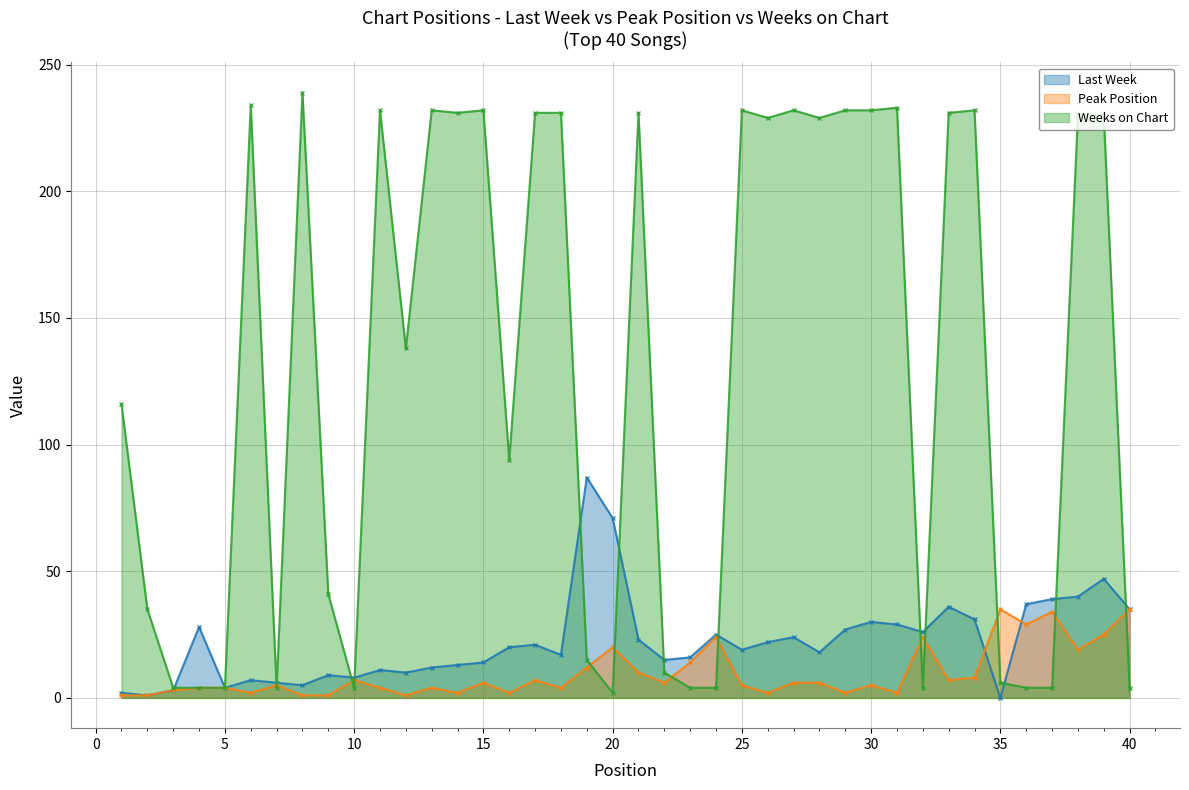

Is the value of Last Week at 38 greater than the value of Peak Position at 7?

Yes